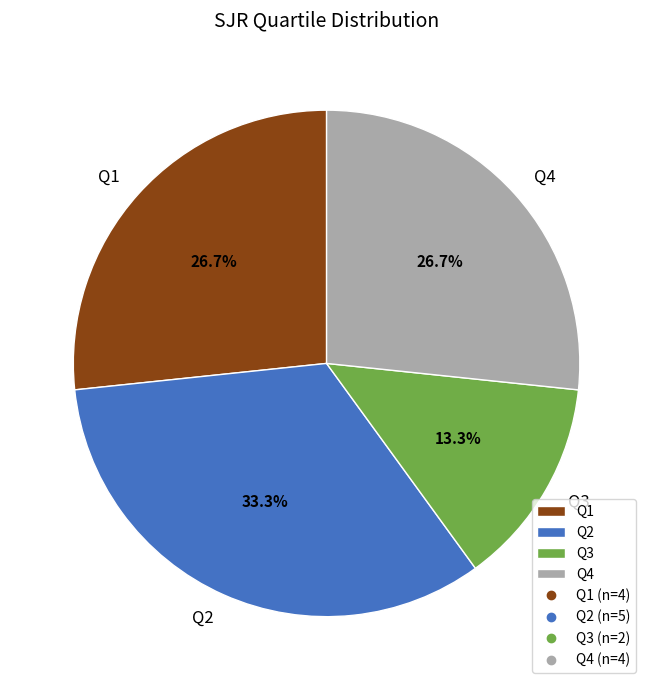

Do Q3 and Q4 together represent more than half of the pie?

No